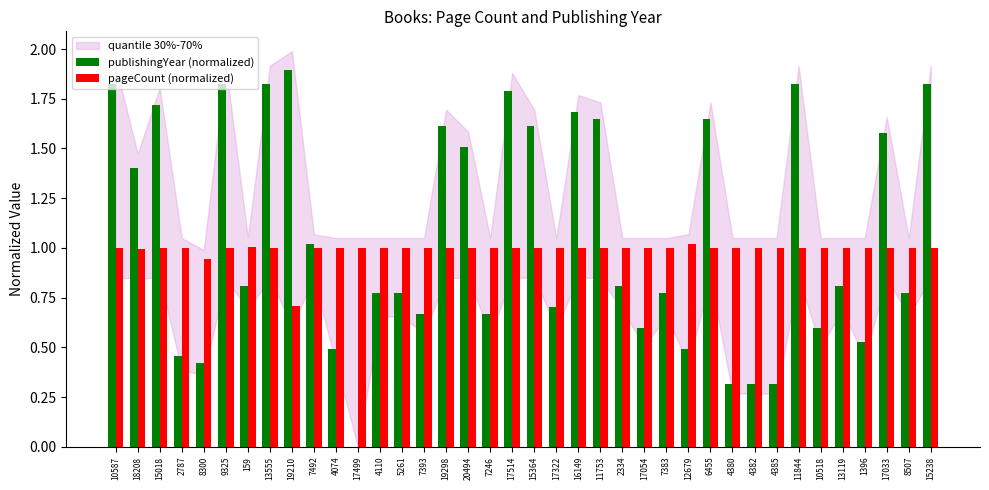

What is the sum of the publishingYear (normalized) values at 10518 and 17054?

1.2